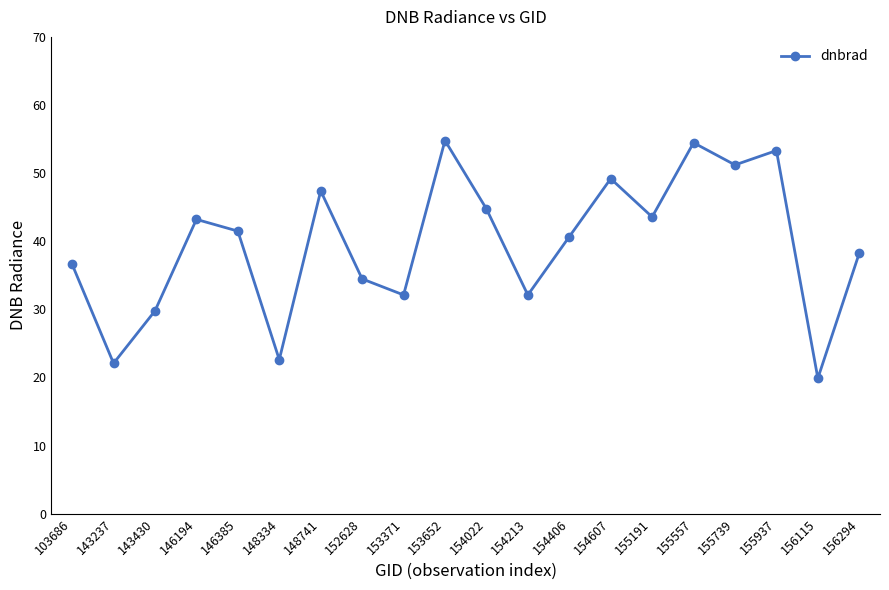

Where is the first local maximum?

146194